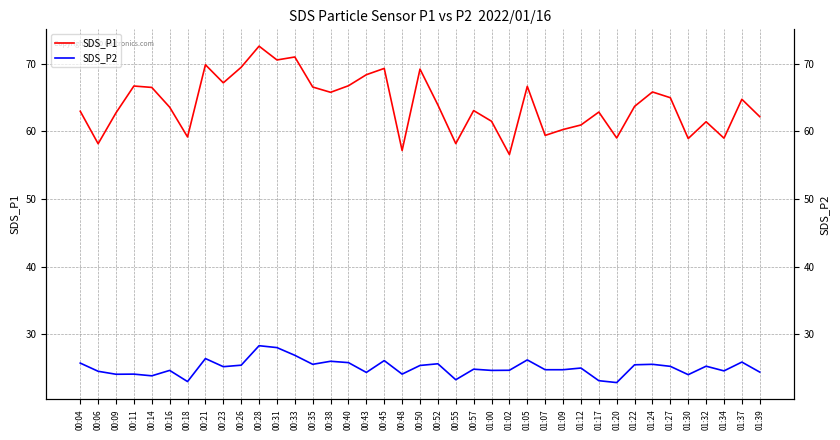

What is the maximum value shown in the chart?

72.6